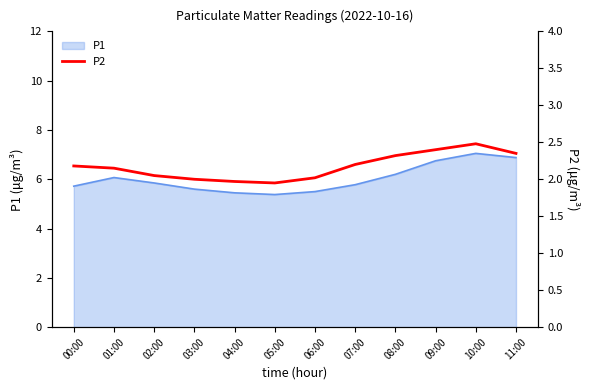

At which category does the chart reach its peak across all series?

10:00